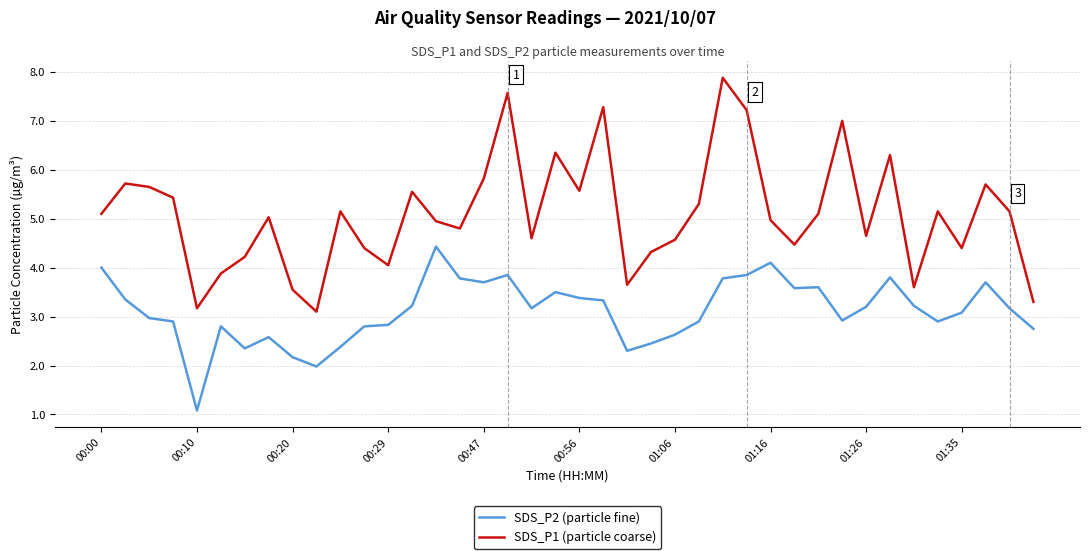

What is the maximum value for SDS_P1 (particle coarse)?

7.9